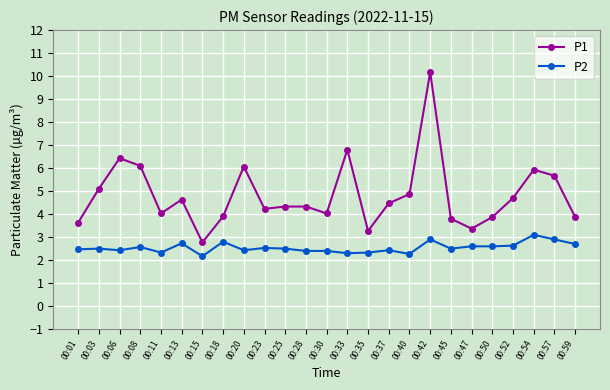

True or false: P1 has more than 1 points higher than both neighbors.

True